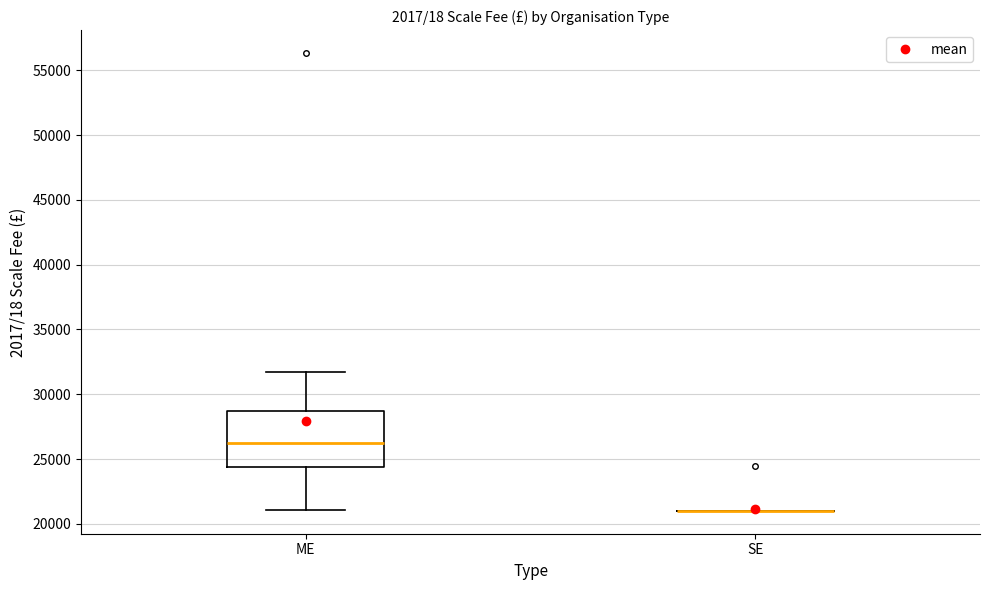

Reading left to right, read every box against the y-axis: the position of its median line, the range the box covers, and the ends of its whiskers. The values are not printed on the chart, so give them approximately, as read against the axis.

ME: median 26500, box 24500 to 28500, whiskers 21000 to 31500
SE: box collapsed to a line at 21000, whiskers 21000 to 21000